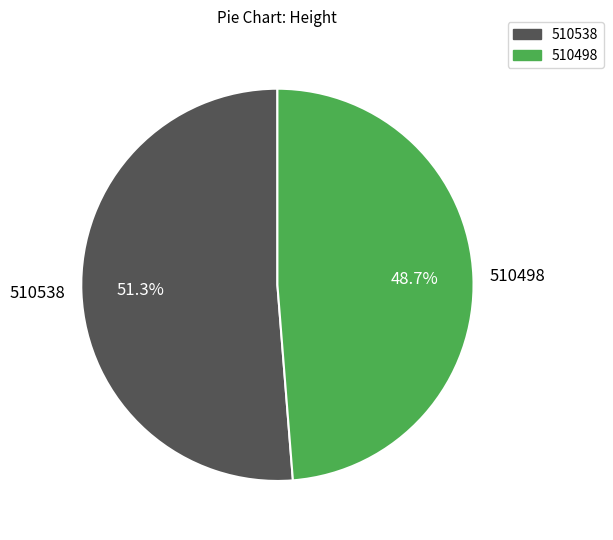

To the nearest percent, what is the difference between the largest and smallest slice percentages?

3%